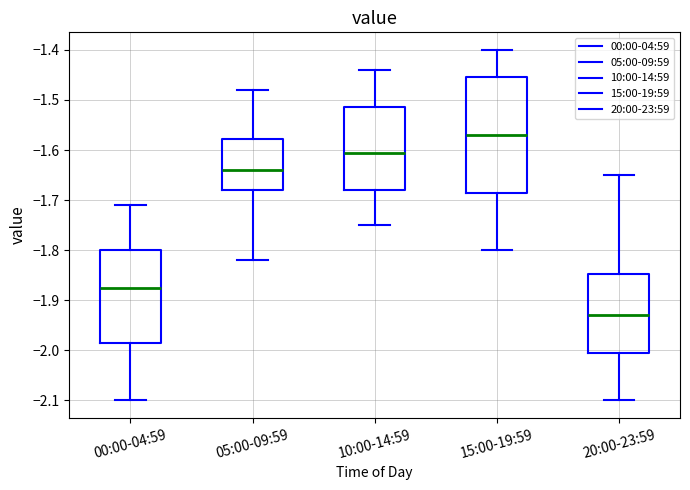

Which box is the tallest, from its lower edge to its upper edge?

15:00-19:59